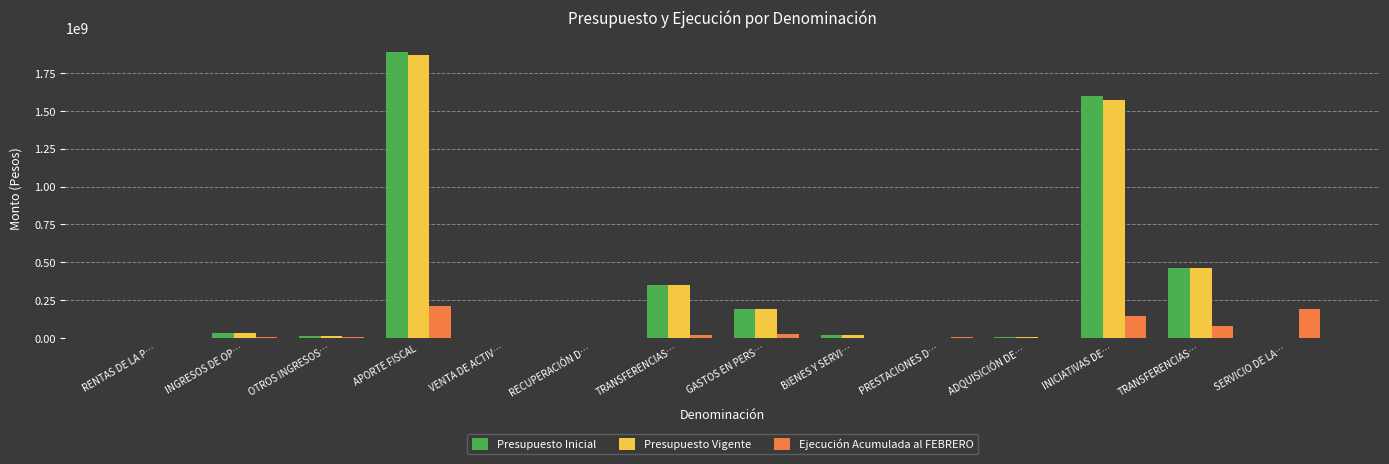

What is the maximum value for Presupuesto Vigente?

1869116331